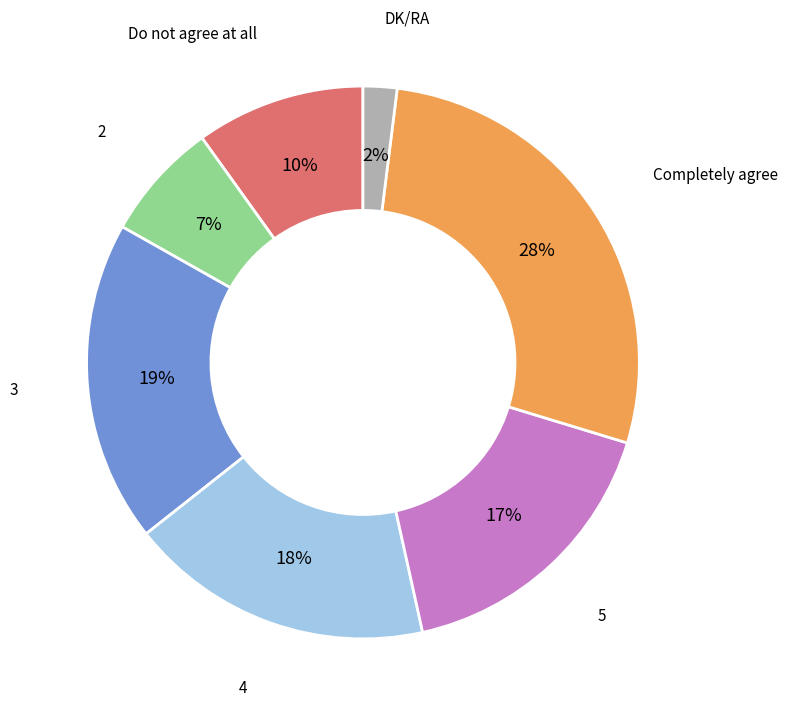

To the nearest percent, what is the difference between the largest and smallest slice percentages?

26%